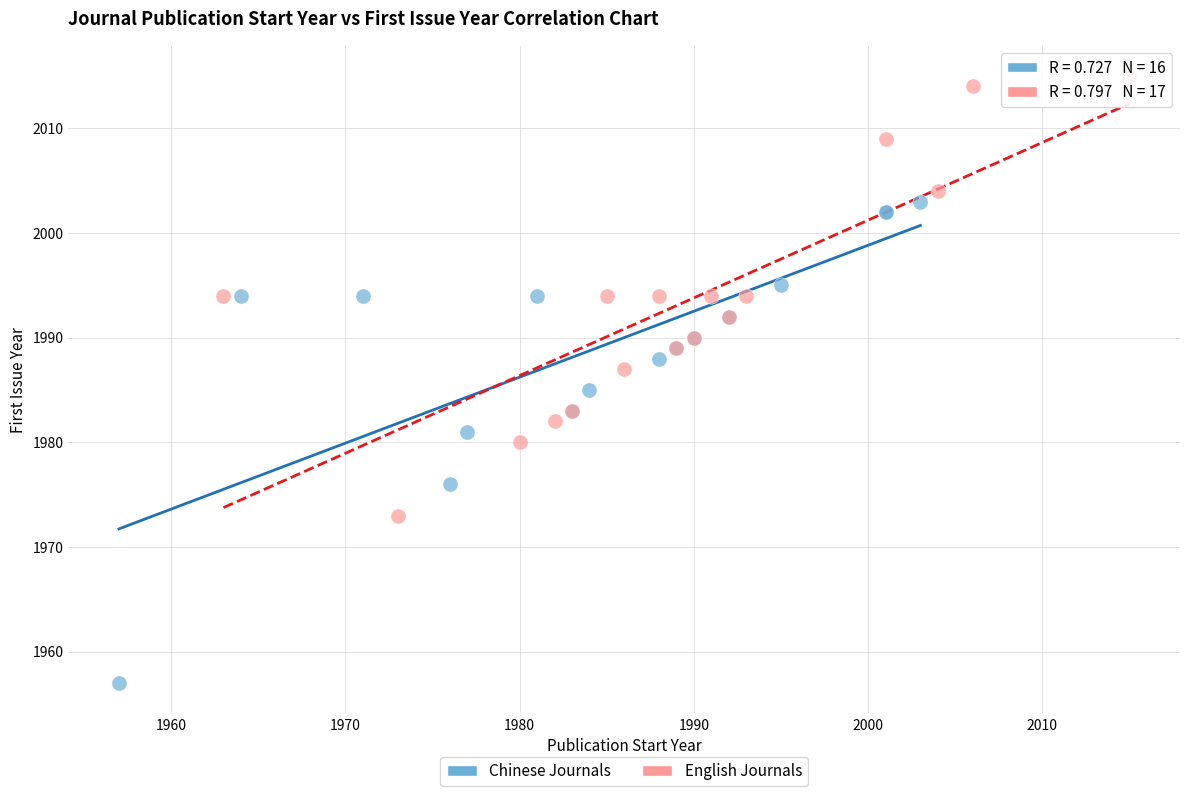

Which series reaches the maximum Y coordinate?

English Journals